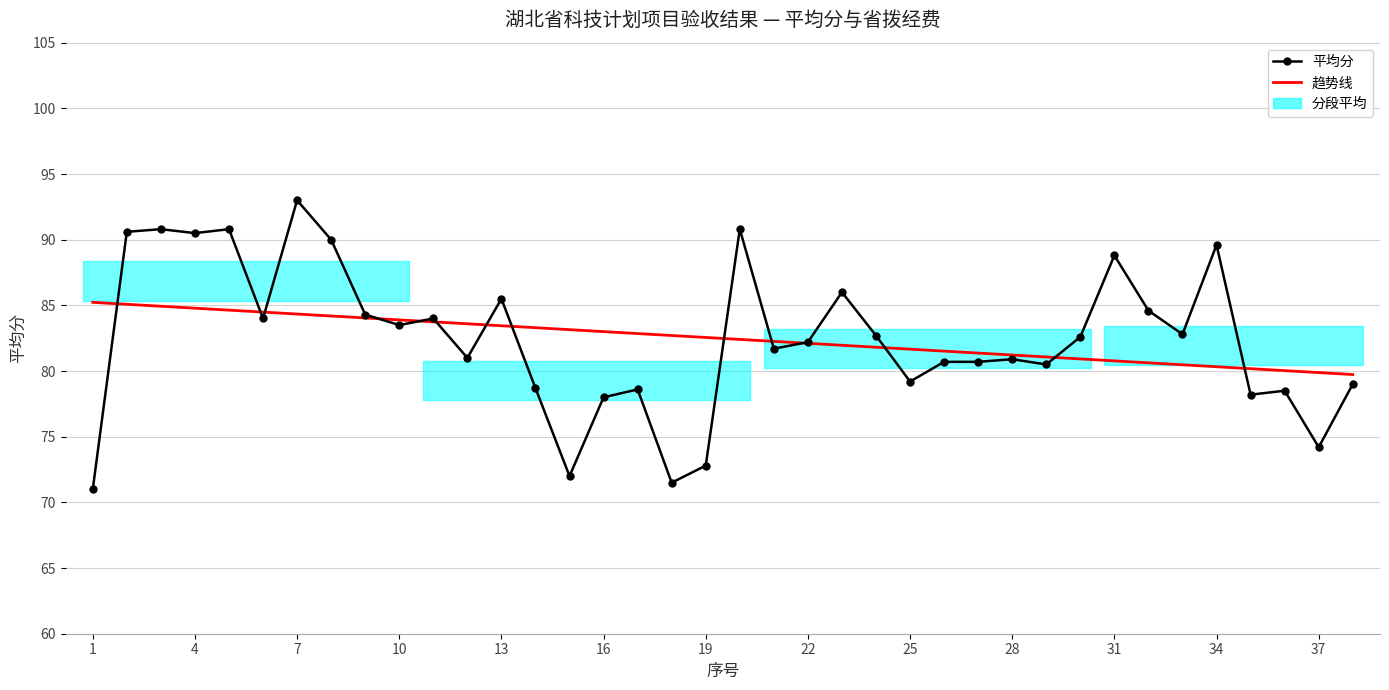

At which label does 趋势线 first exceed 82?

1